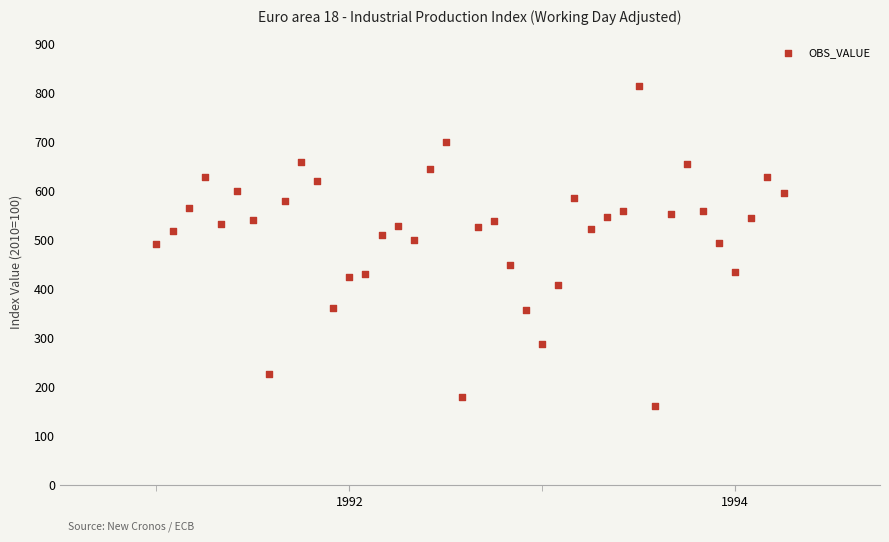

What is the range of X values (max minus min)?

3.2